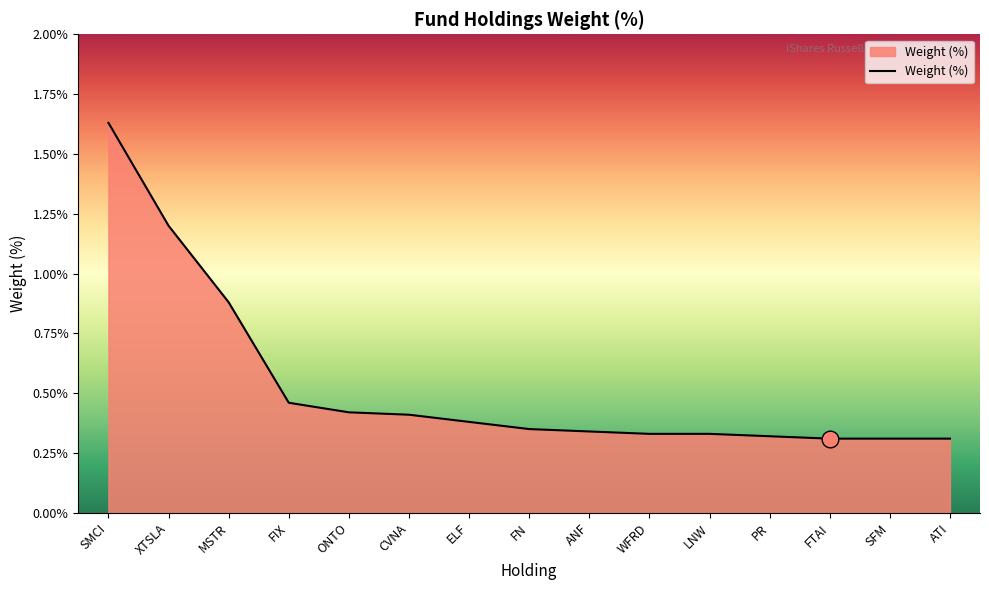

Is it true that the value at LNW is 0.3?

True